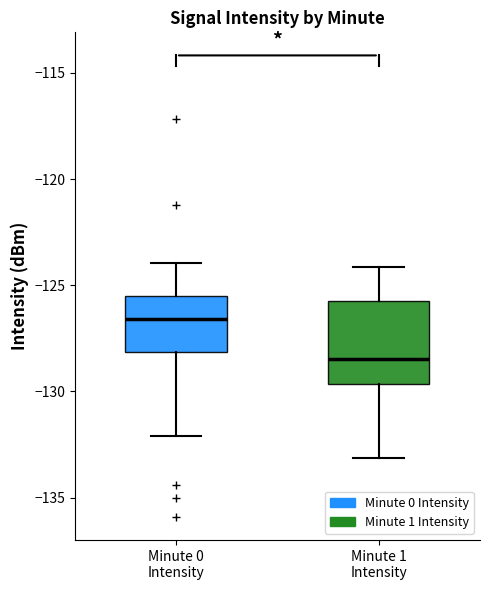

Which box's median line is the lowest?

Minute 1 Intensity